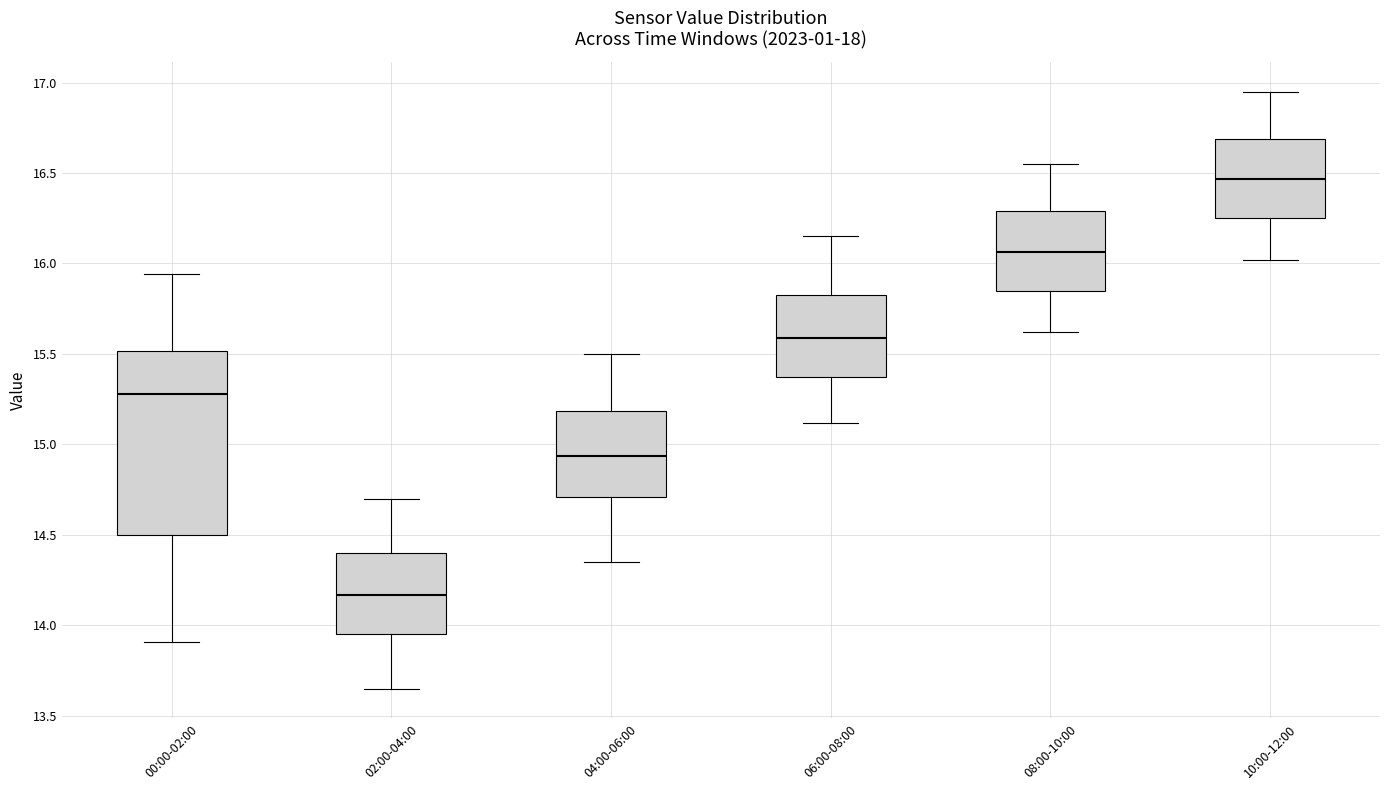

Which box's median line is the highest?

10:00-12:00